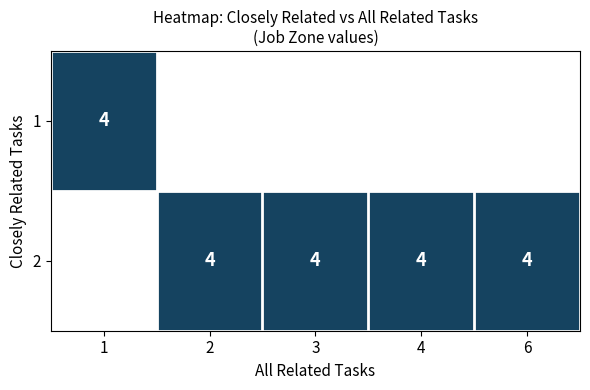

Is it true that row_1 equals 4 at 2?

True